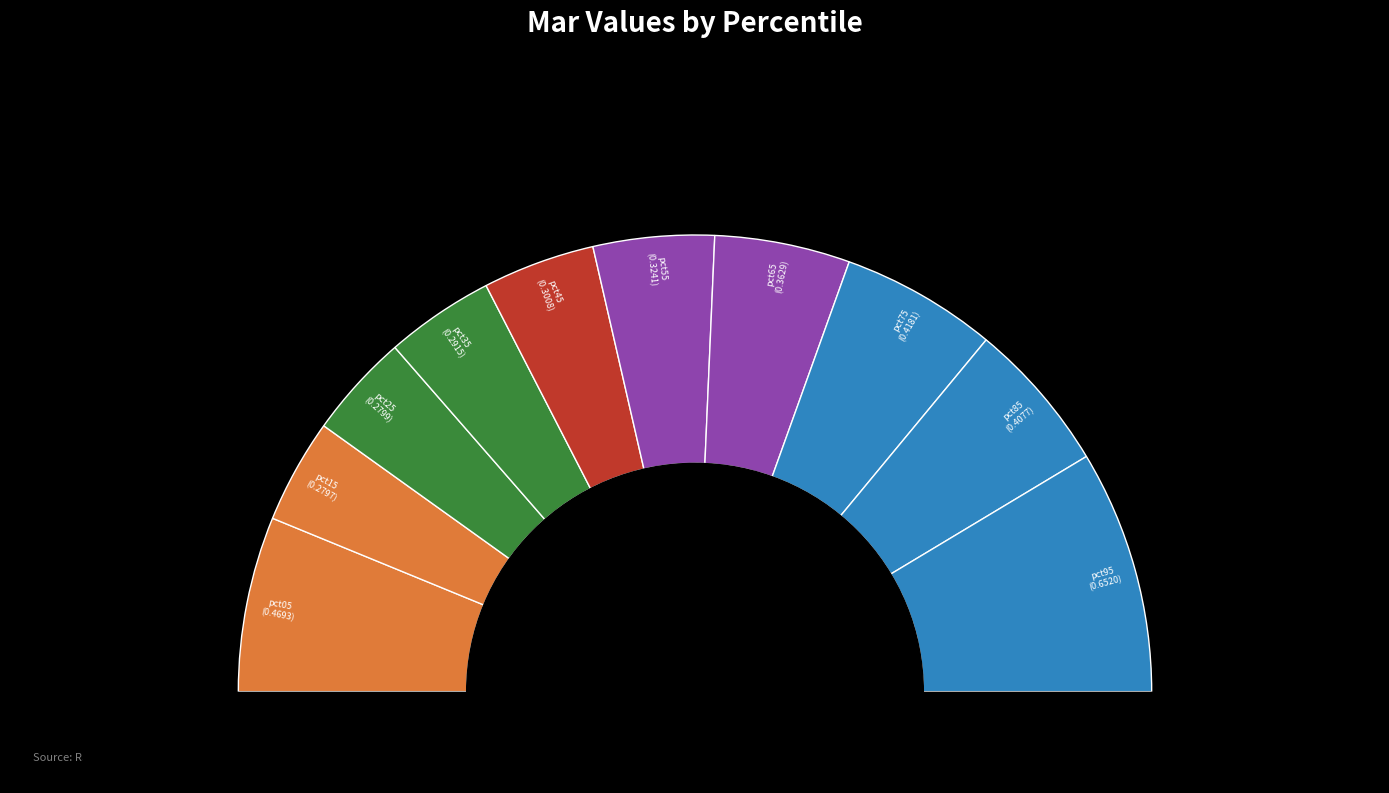

To the nearest percent, what is the difference between the largest and smallest slice percentages?

10%